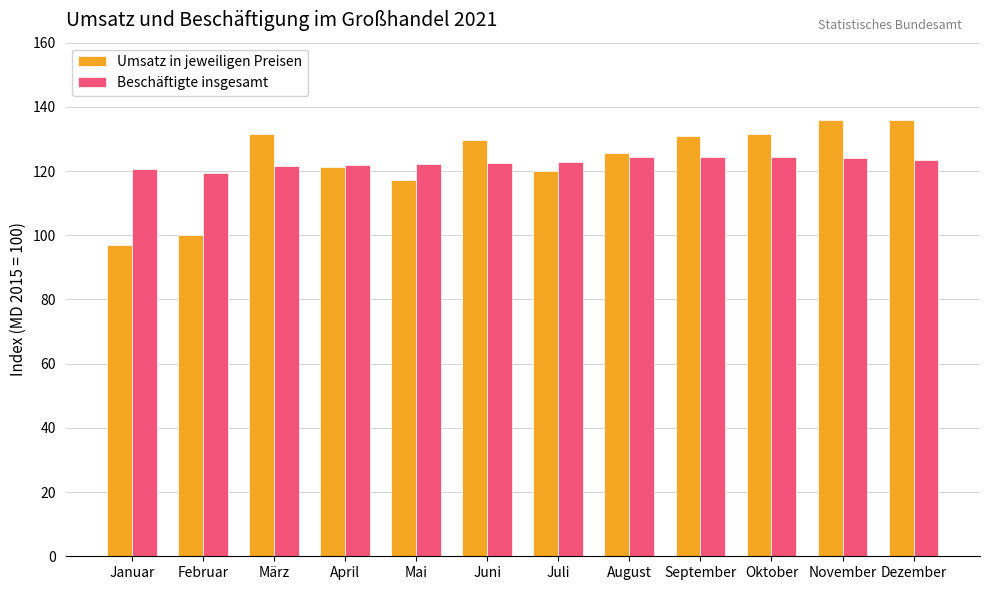

Is it true that Umsatz in jeweiligen Preisen equals 125.6 at August?

True